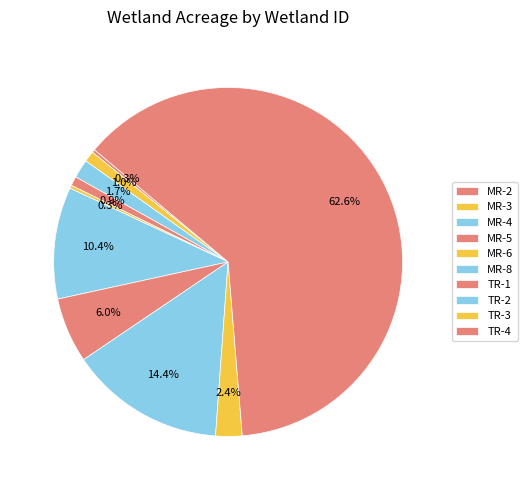

Is it true that MR-3 is 11% of the pie?

False